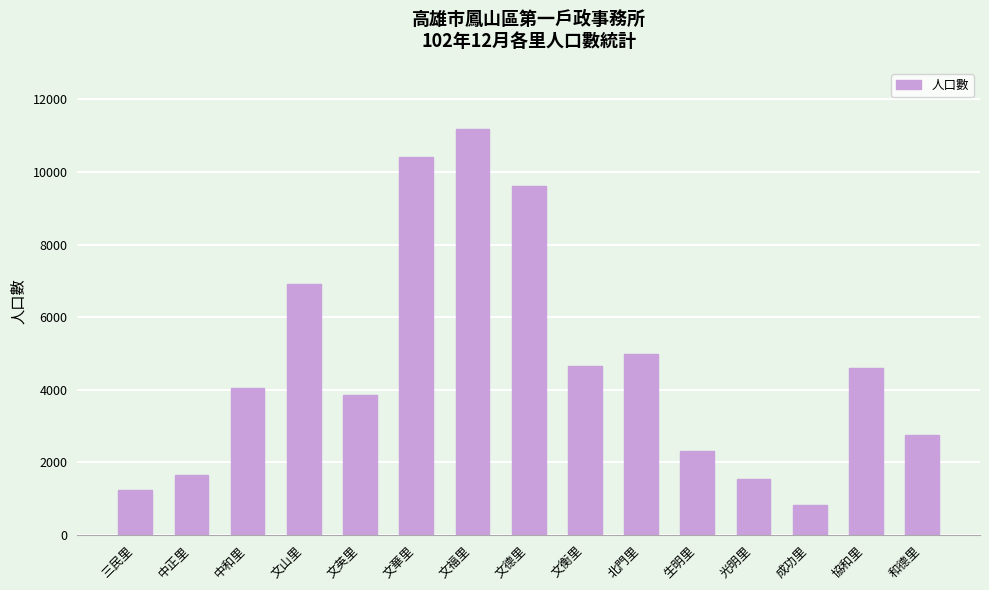

What is the greatest value displayed?

11194